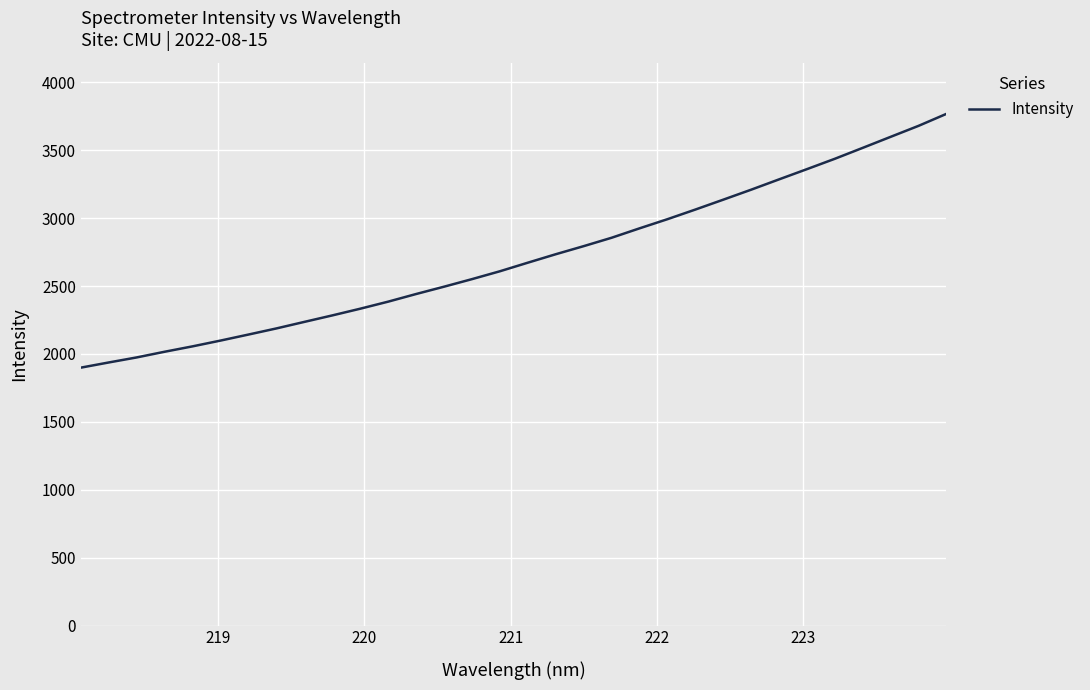

What is the difference between the maximum and minimum values?

1869.1